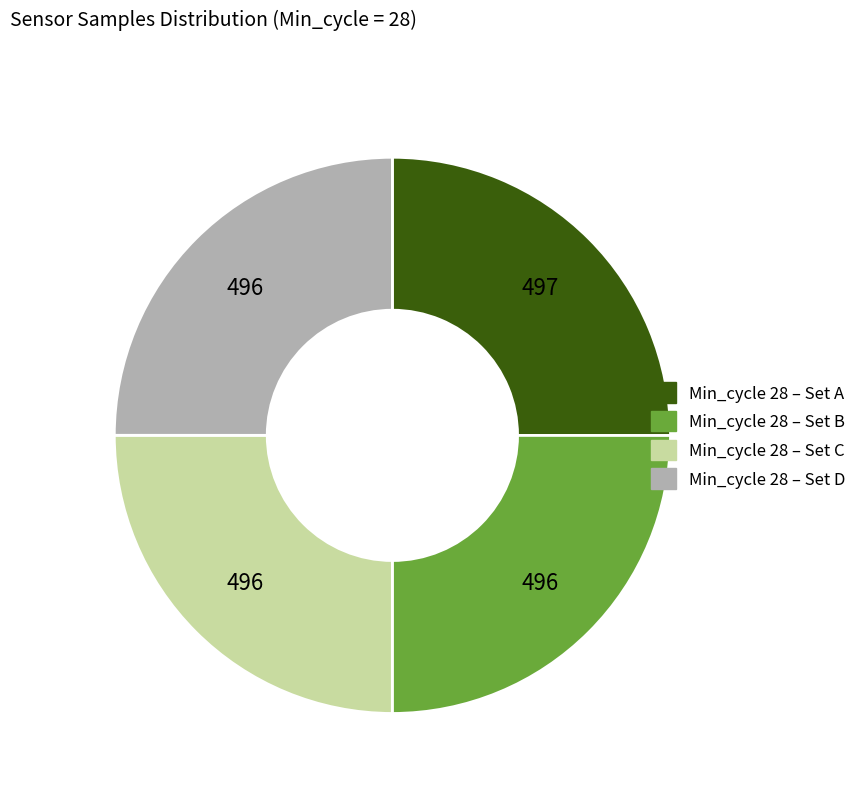

Does any single category account for the majority?

No